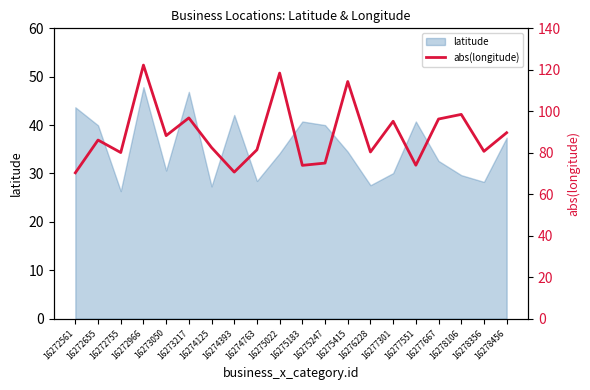

What is the maximum value shown in the chart?

122.3